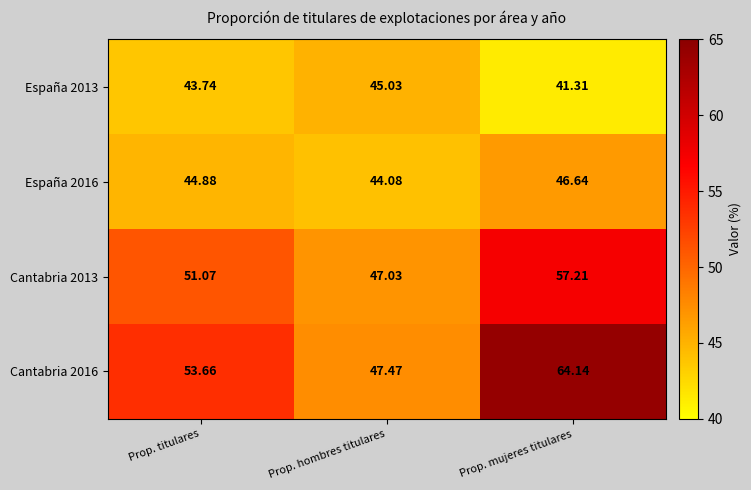

List the labels in order of Cantabria 2016 value, smallest first.

Prop. hombres titulares, Prop. titulares, Prop. mujeres titulares